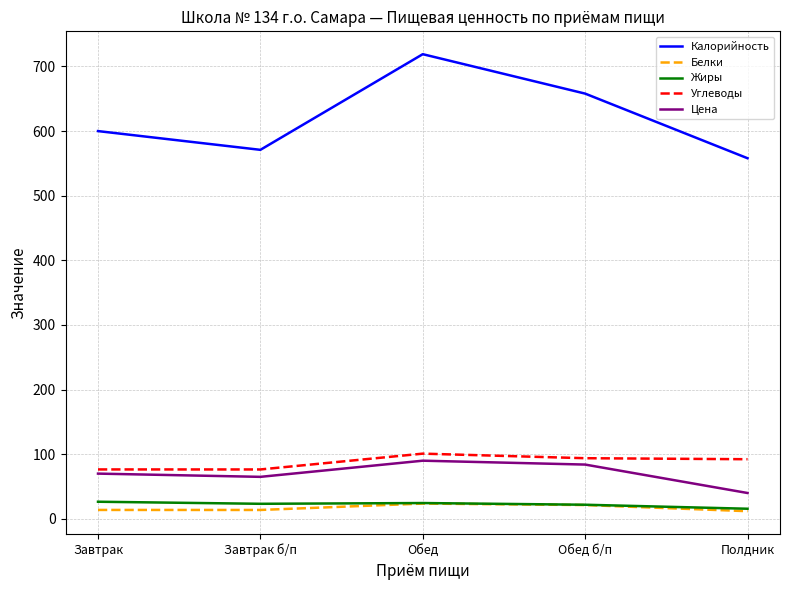

What is the highest value of the Цена series?

90.0